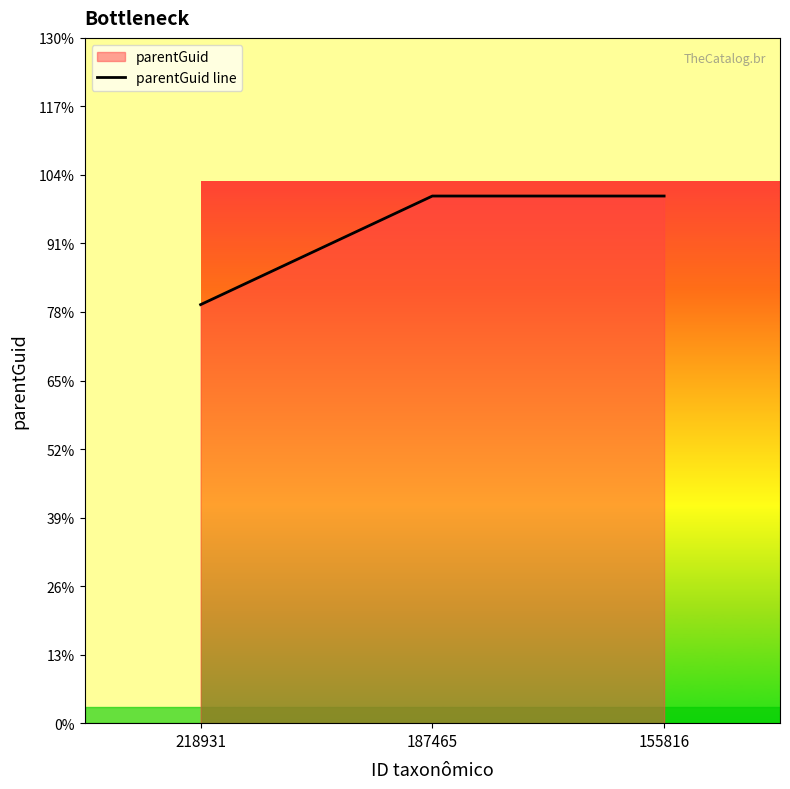

Rank the categories by value from highest to lowest.

187465, 155816, 218931